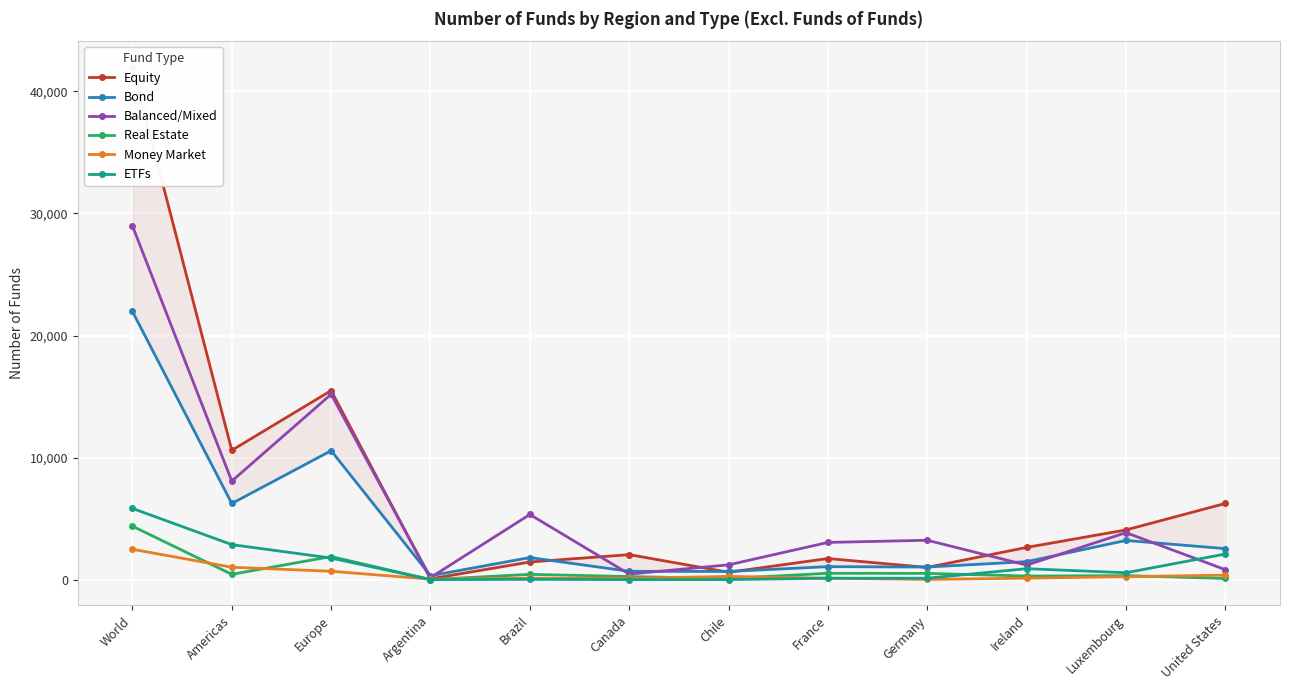

True or false: ETFs has more than 1 points higher than both neighbors.

True